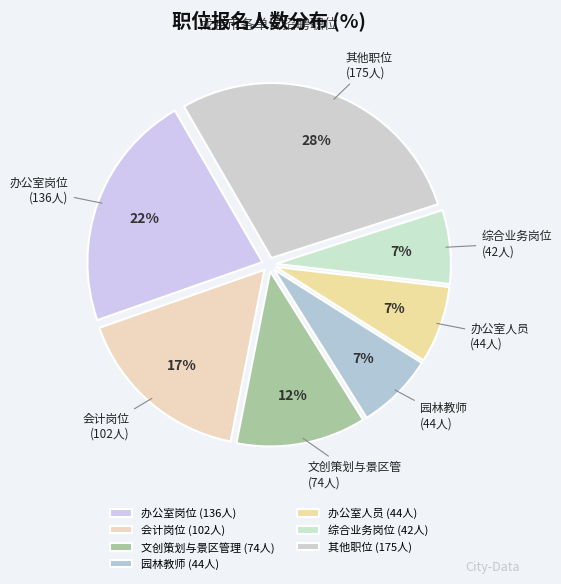

How many segments does this pie chart have?

7